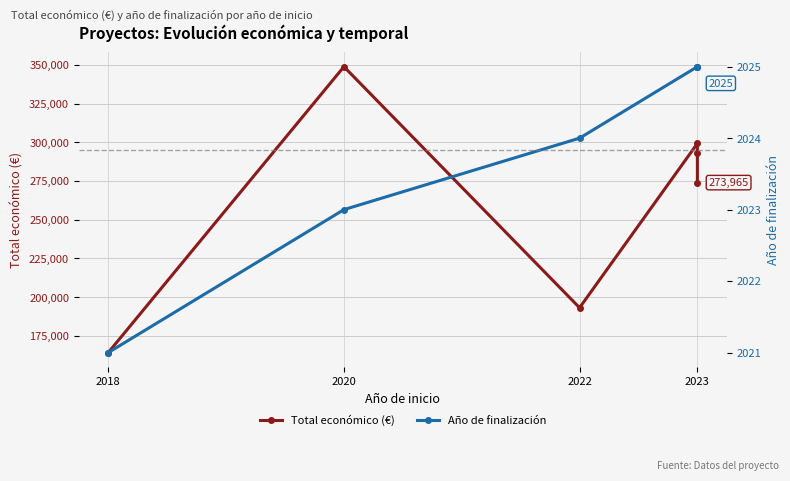

True or false: Año de finalización and Total económico (€) cross at least once.

False